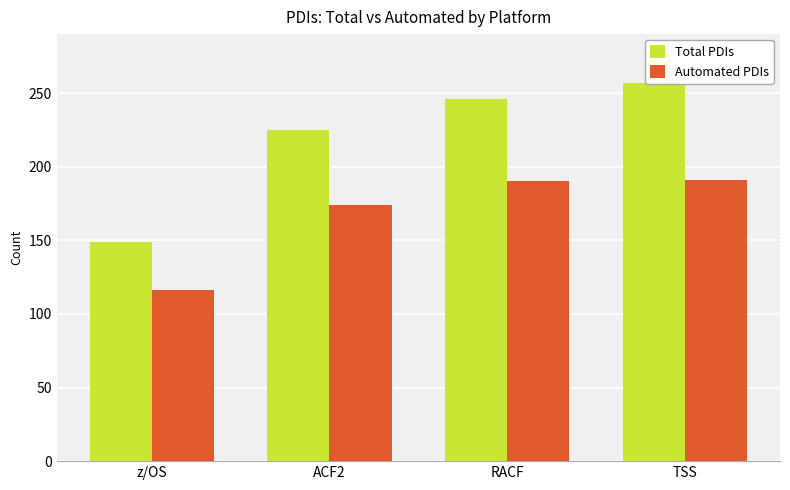

What is the sum of all Automated PDIs values?

671